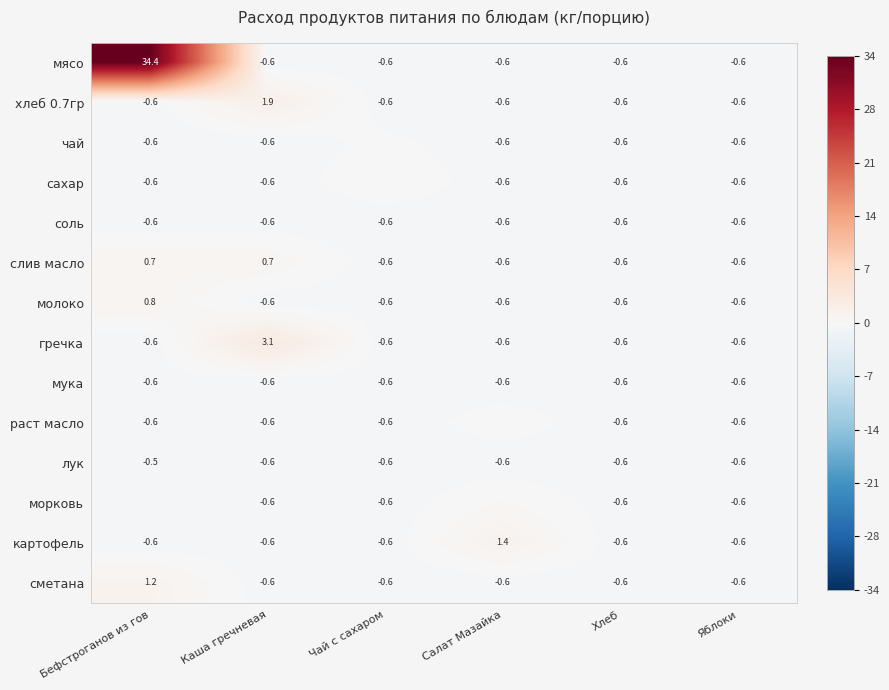

Where does the сметана series first go above 0?

Бефстроганов из гов